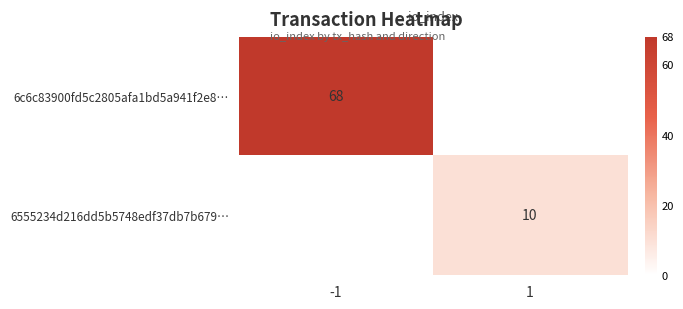

True or false: 6c6c83900fd5c2805afa1bd5a941f2e8… has a value of 32.7 at -1.

False